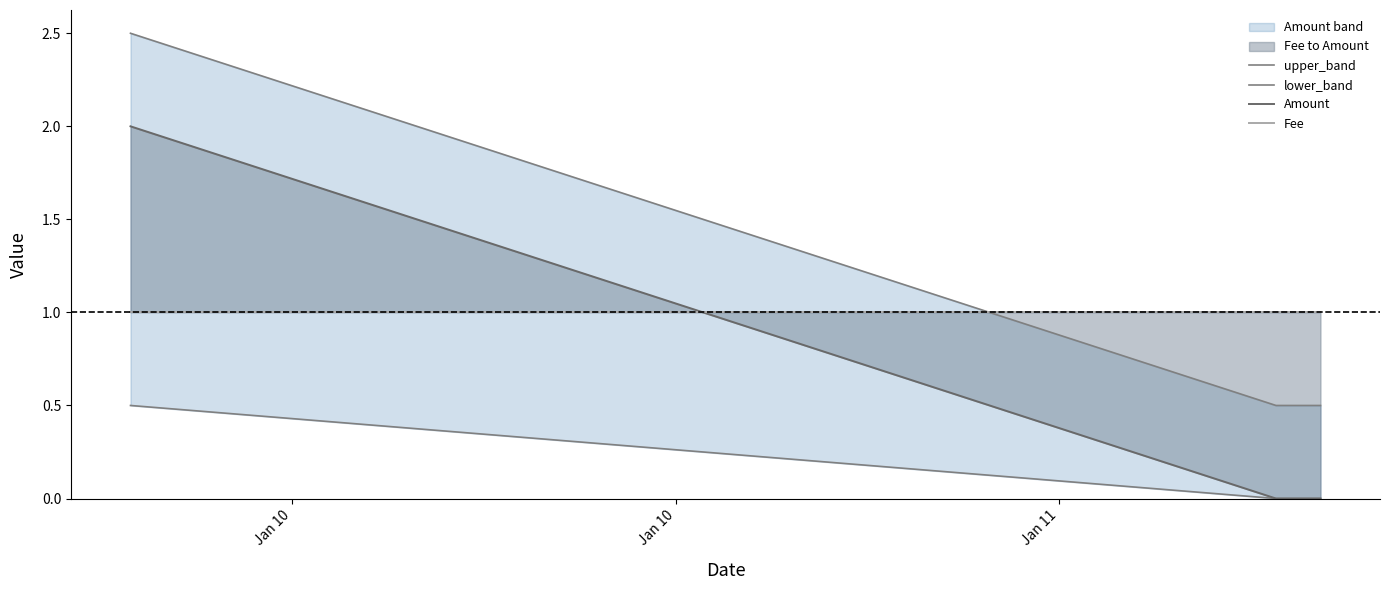

Does the chart display data point markers on the line(s)?

No